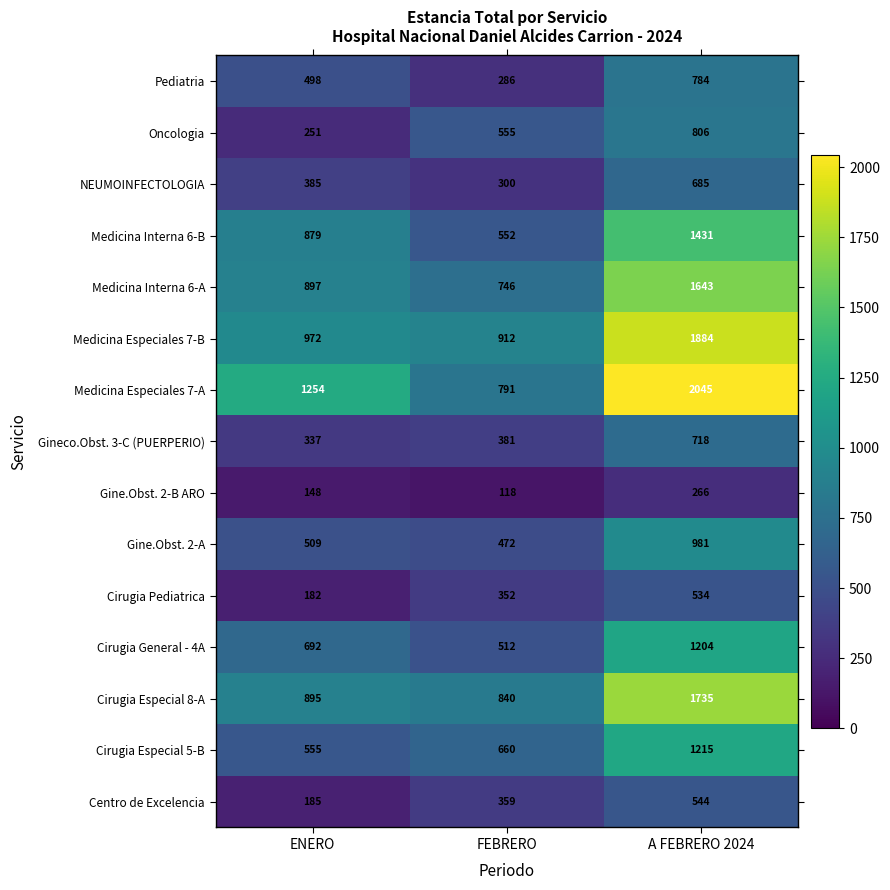

How many series are shown in this chart?

15